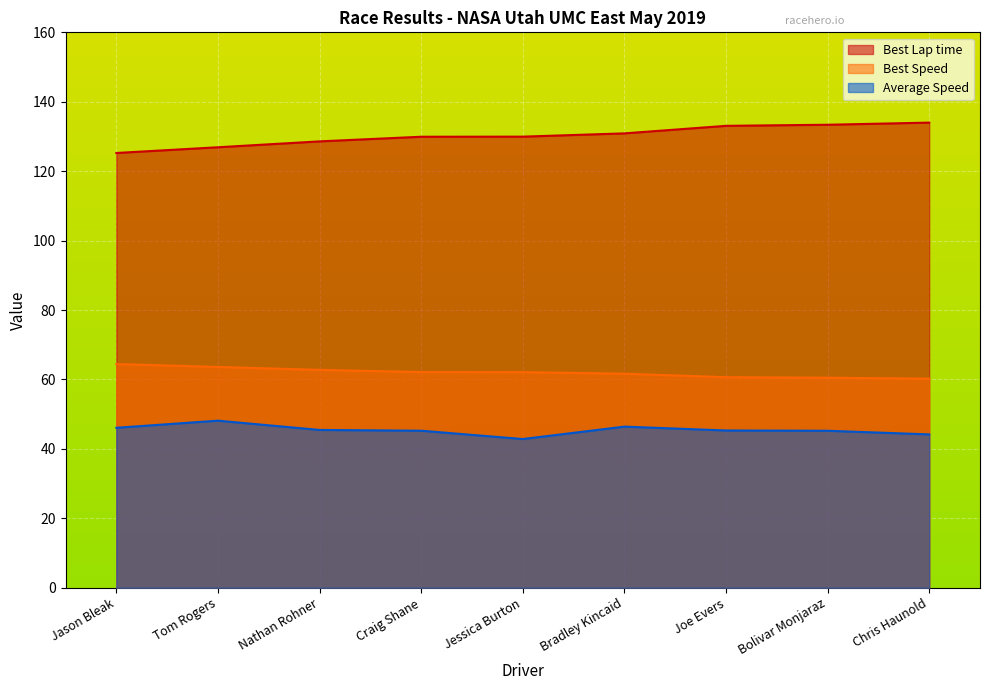

Where is the first local maximum for Average Speed?

Tom Rogers